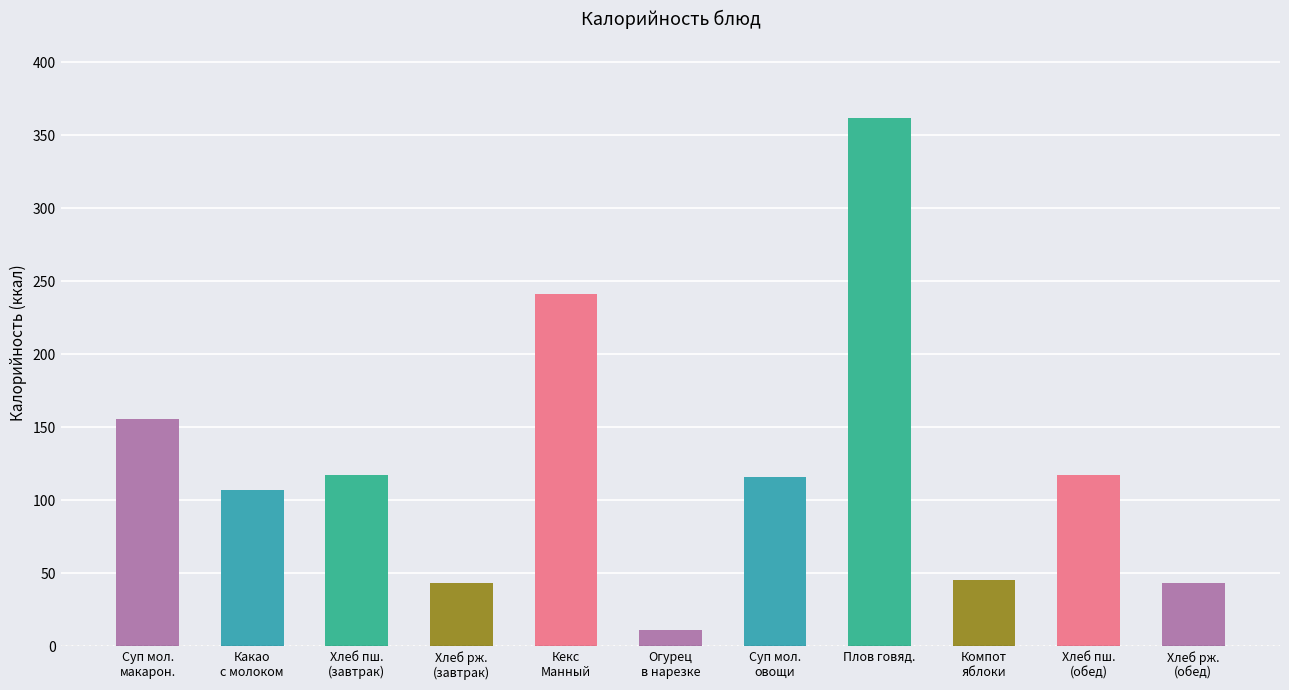

How many series are shown in this chart?

1